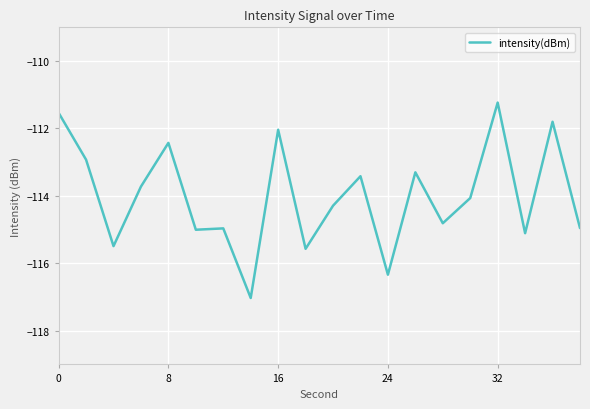

What is the greatest value displayed?

-111.2